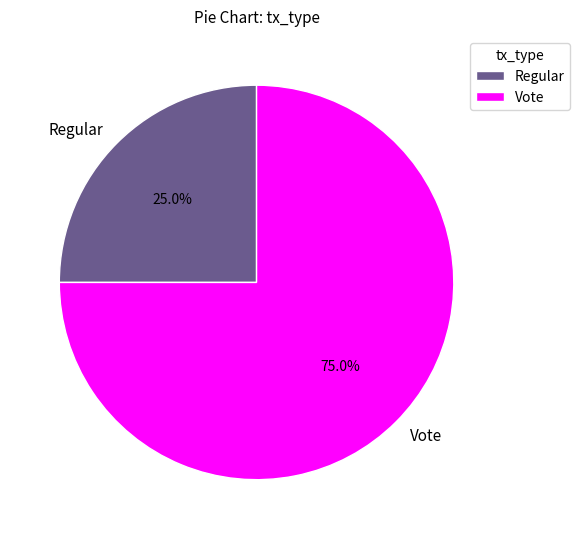

What percentage is the Vote slice, to the nearest percent?

75%